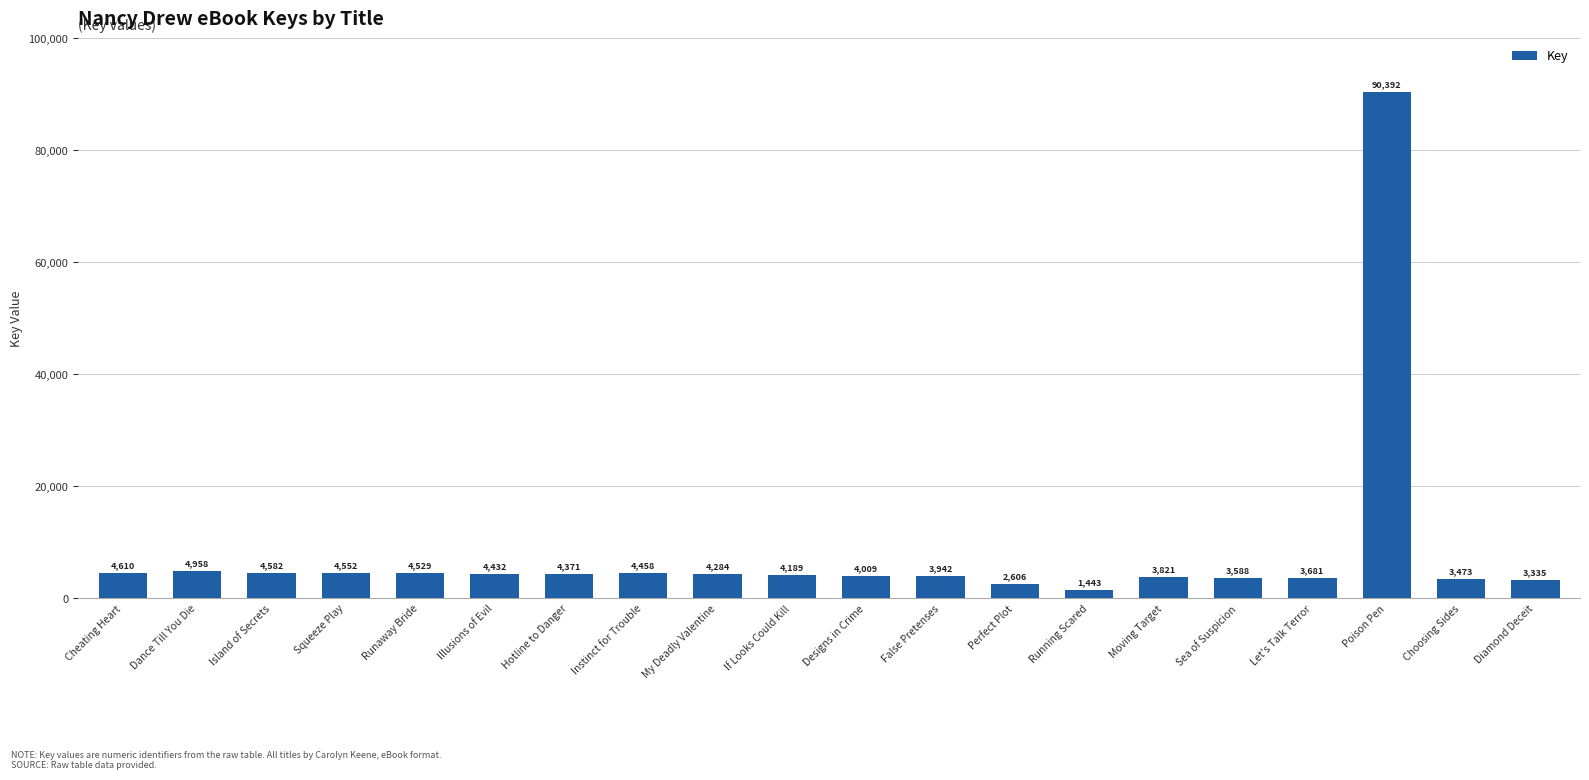

Reading right to left, what are all the values shown in this chart?

Diamond Deceit=3335	Choosing Sides=3473	Poison Pen=90392	Let's Talk Terror=3681	Sea of Suspicion=3588	Moving Target=3821	Running Scared=1443	Perfect Plot=2606	False Pretenses=3942	Designs in Crime=4009	If Looks Could Kill=4189	My Deadly Valentine=4284	Instinct for Trouble=4458	Hotline to Danger=4371	Illusions of Evil=4432	Runaway Bride=4529	Squeeze Play=4552	Island of Secrets=4582	Dance Till You Die=4958	Cheating Heart=4610